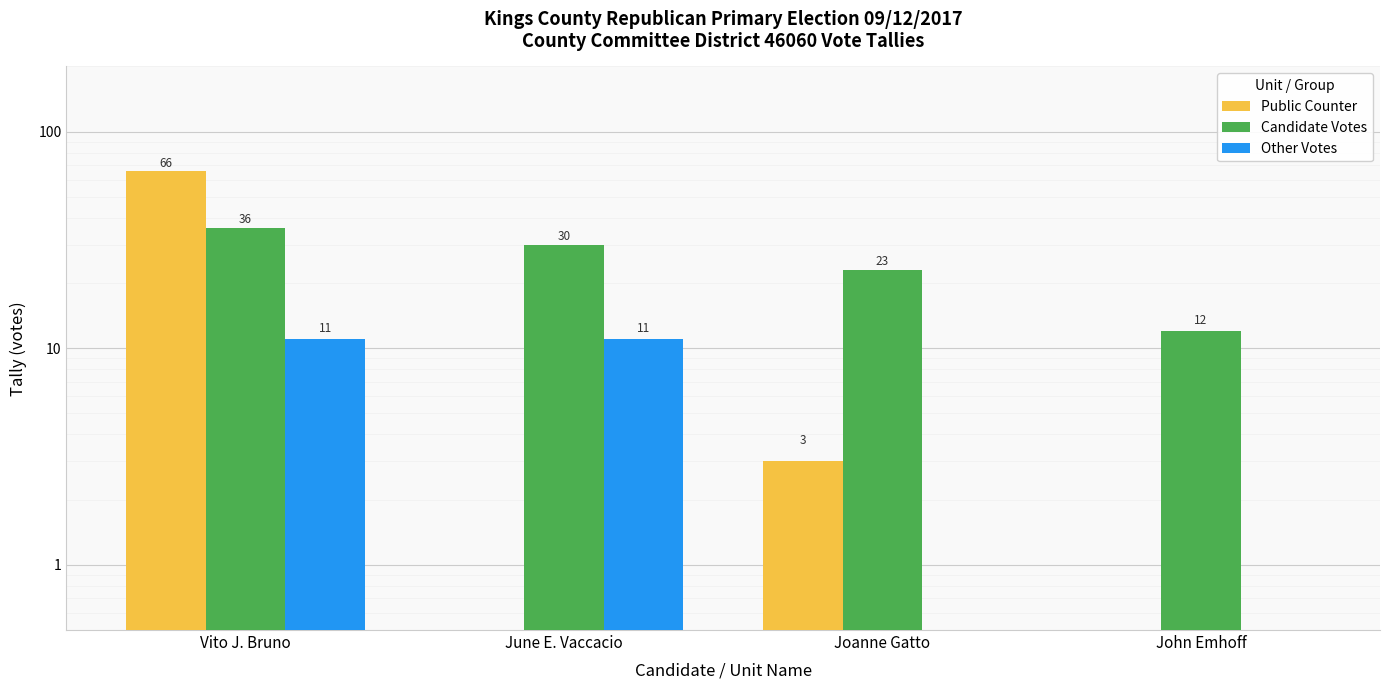

What is the label of the 2nd bar from the left?

June E. Vaccacio